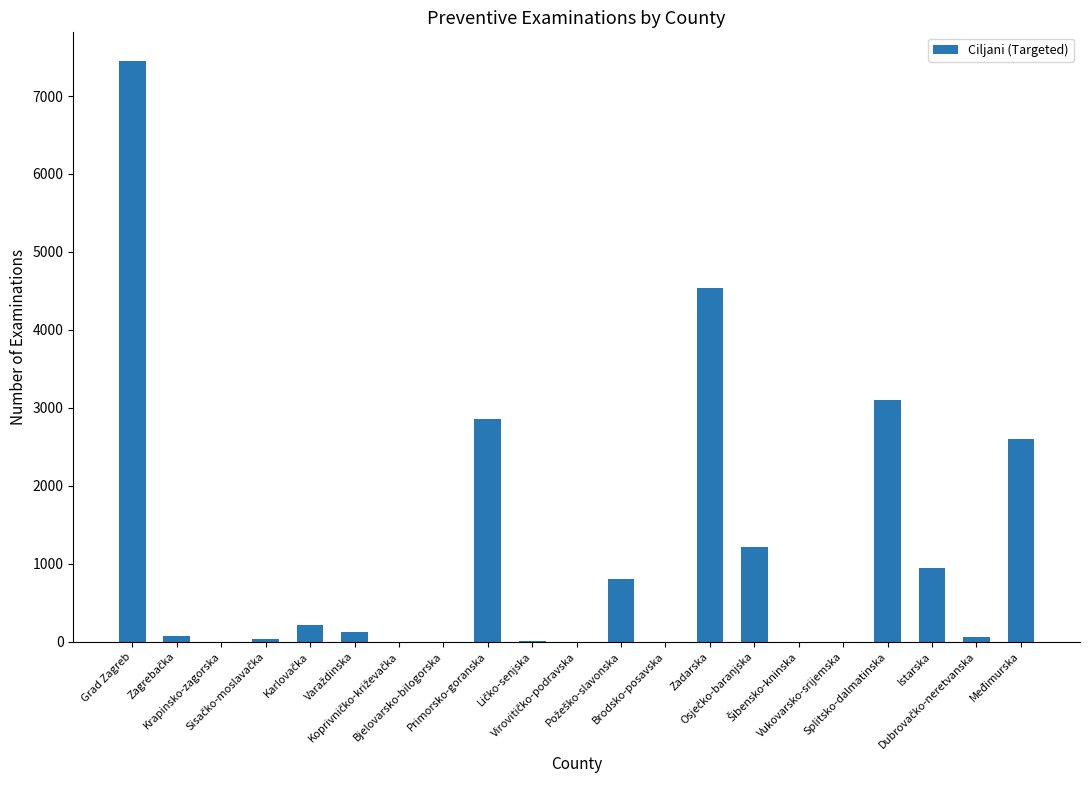

Are the bars horizontal?

No